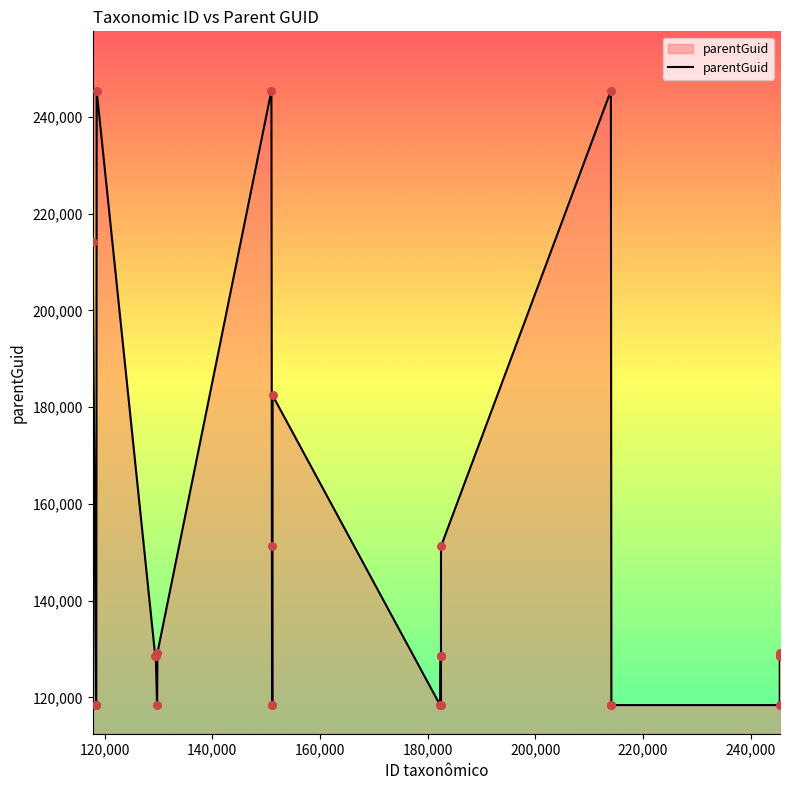

What is the smallest value displayed?

118413